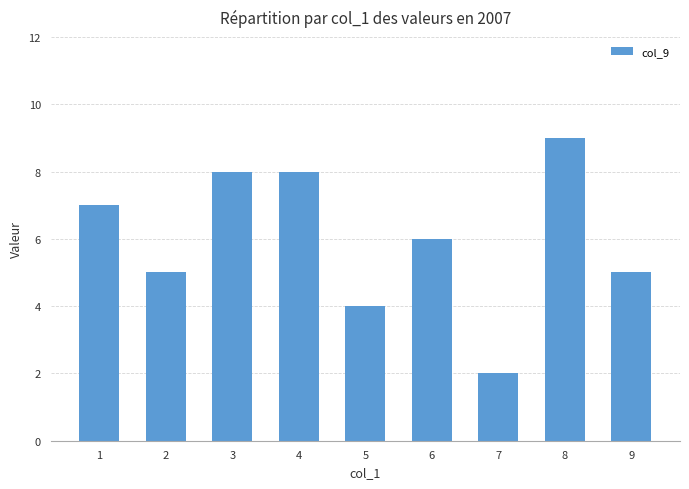

How many series are shown in this chart?

1